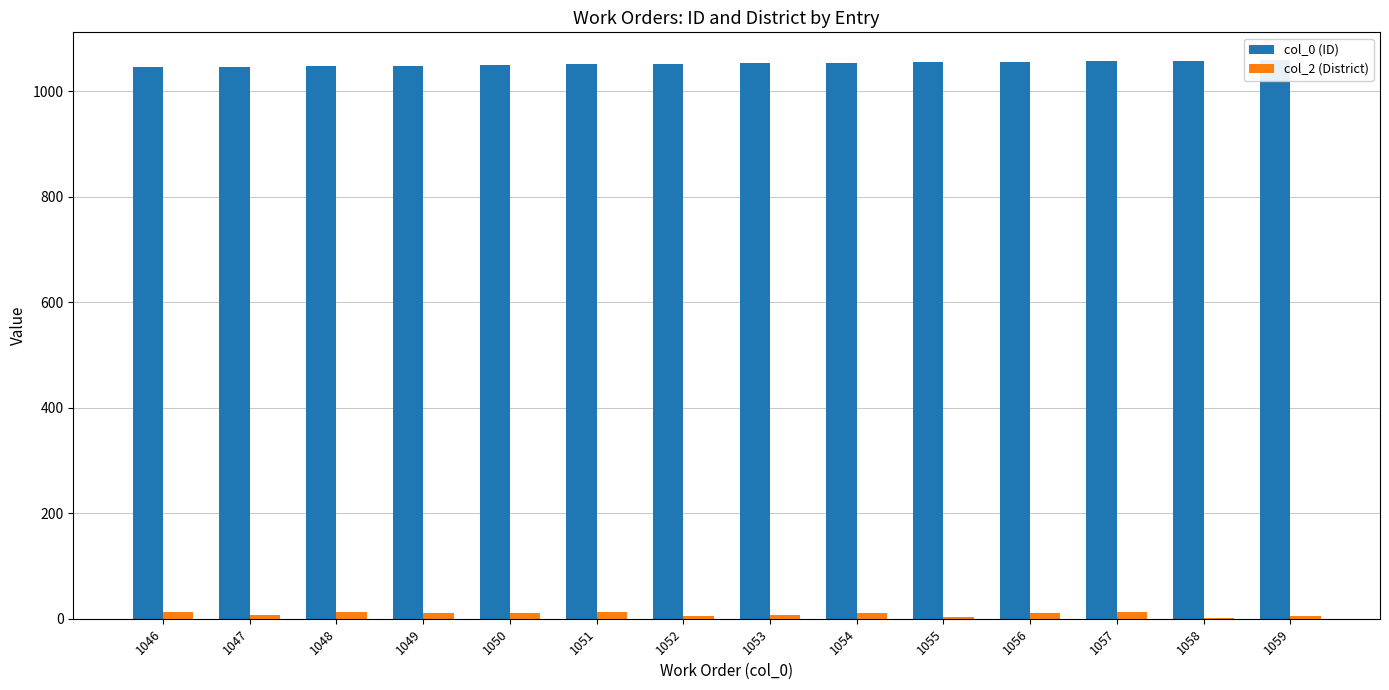

True or false: col_0 (ID) has a value of 429 at 1053.

False